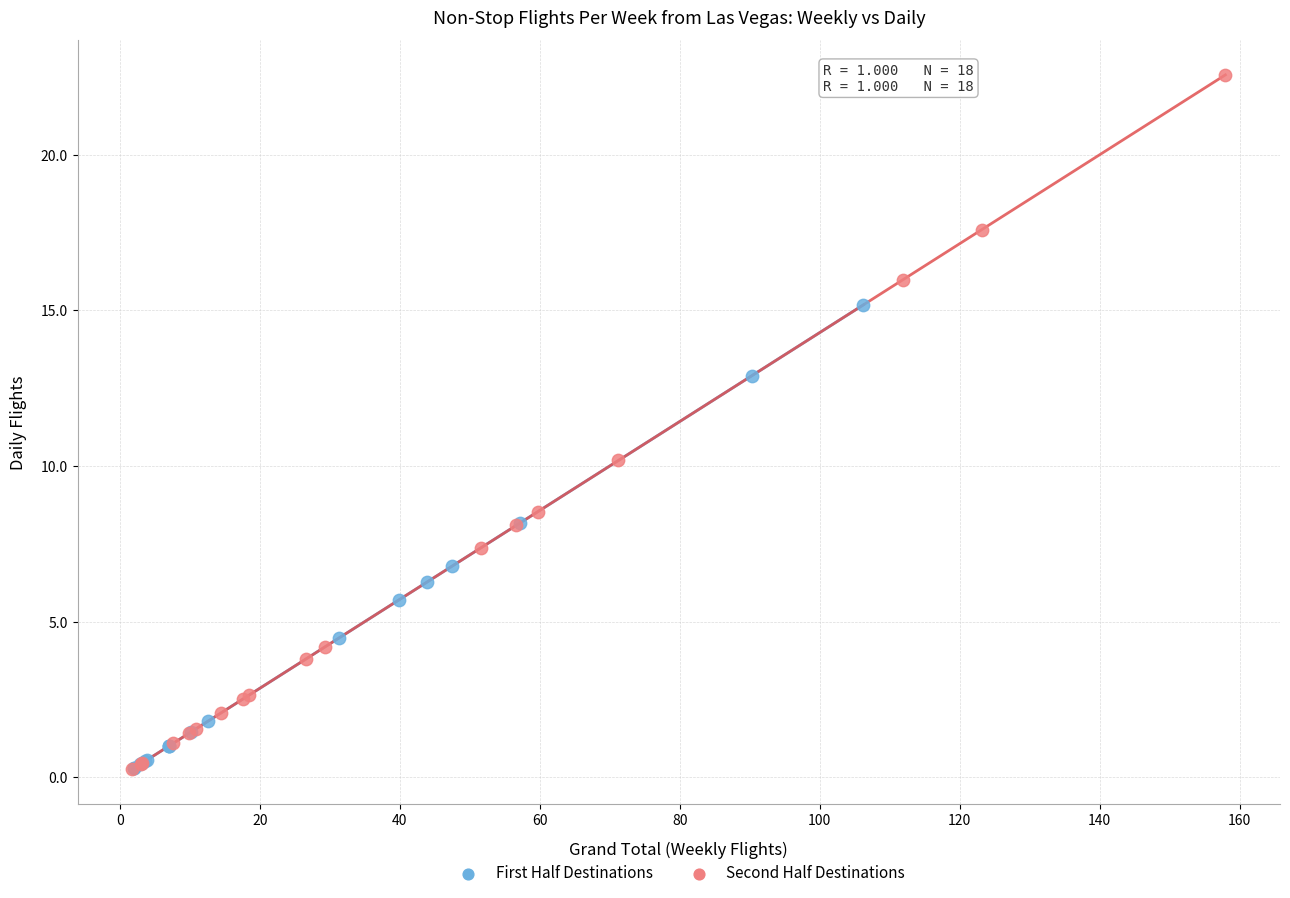

Which series contains the highest Y value?

Second Half Destinations